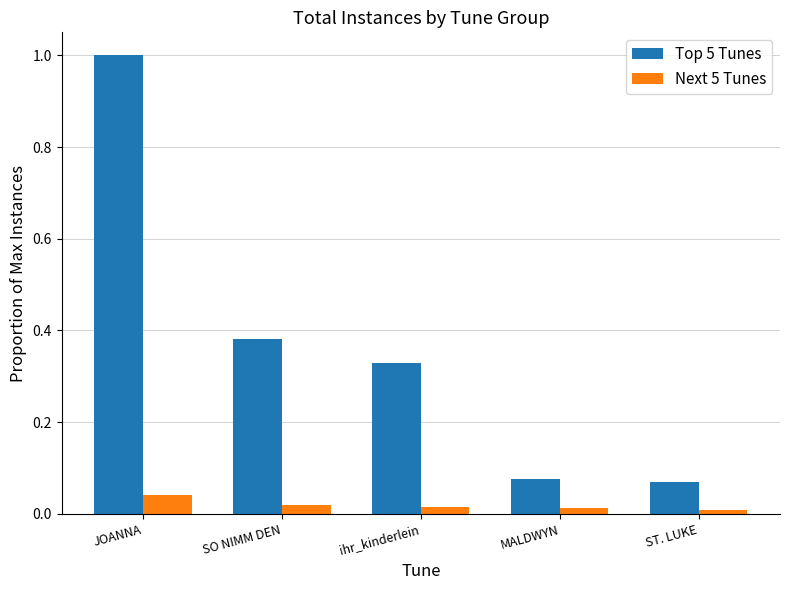

At JOANNA, list the series in order from smallest to largest.

Next 5 Tunes, Top 5 Tunes